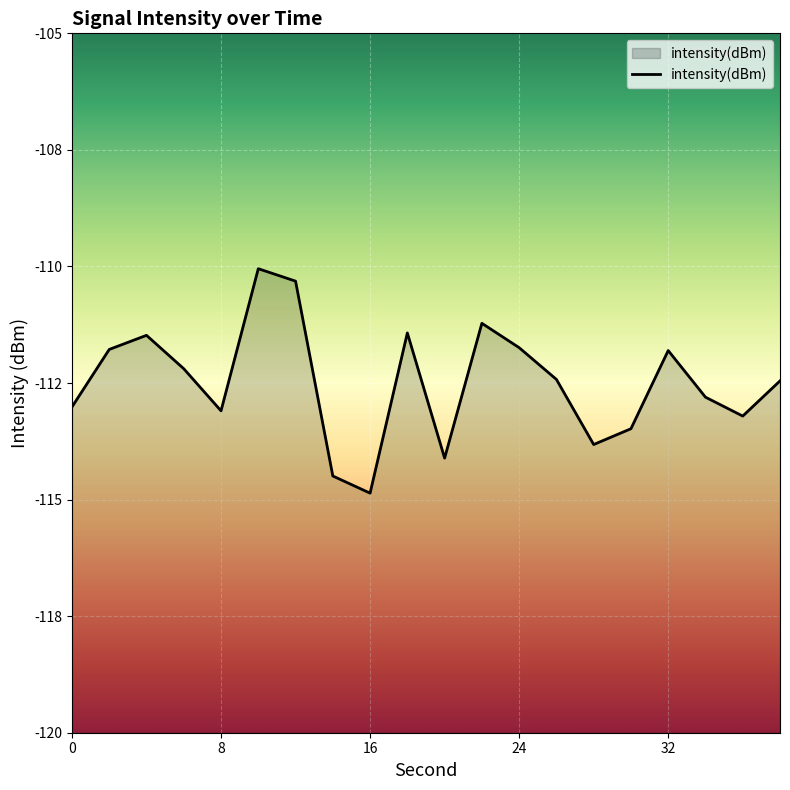

Count the number of values greater than -112.

8